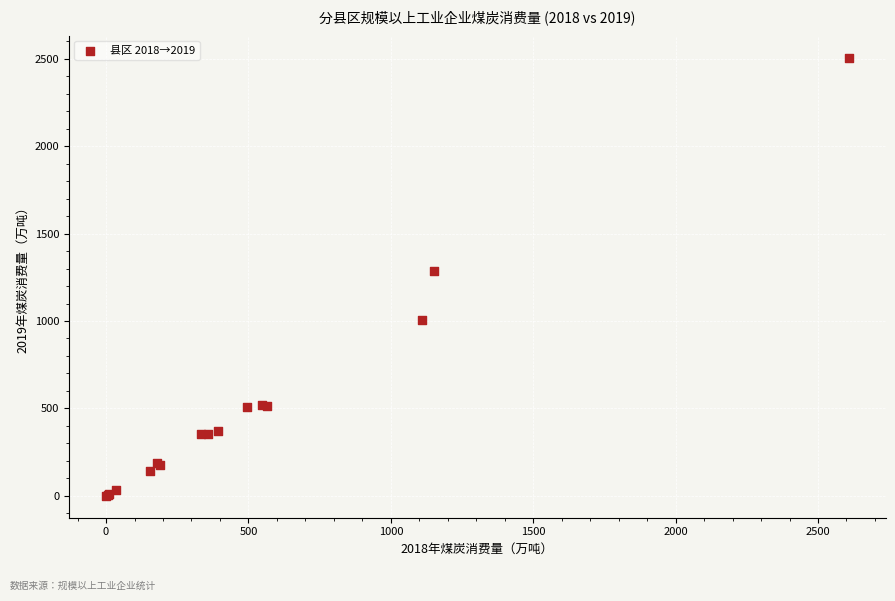

What Y value in the scatter plot is closest to 1253?

1284.2